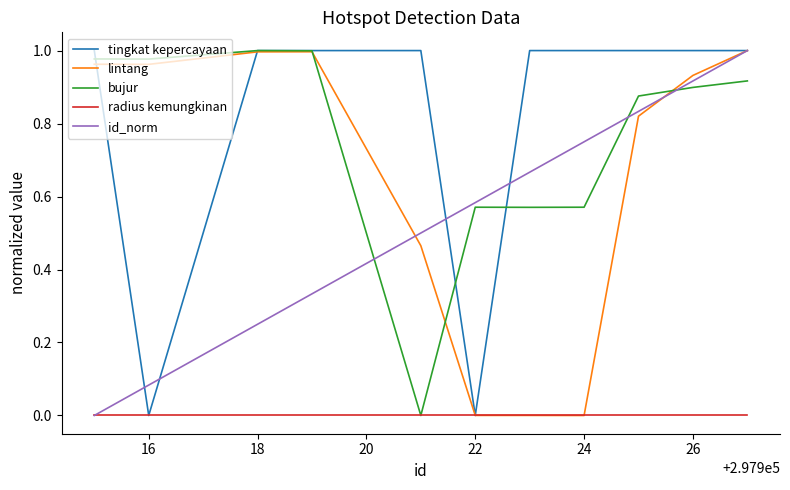

True or false: id_norm and bujur cross at least once.

True